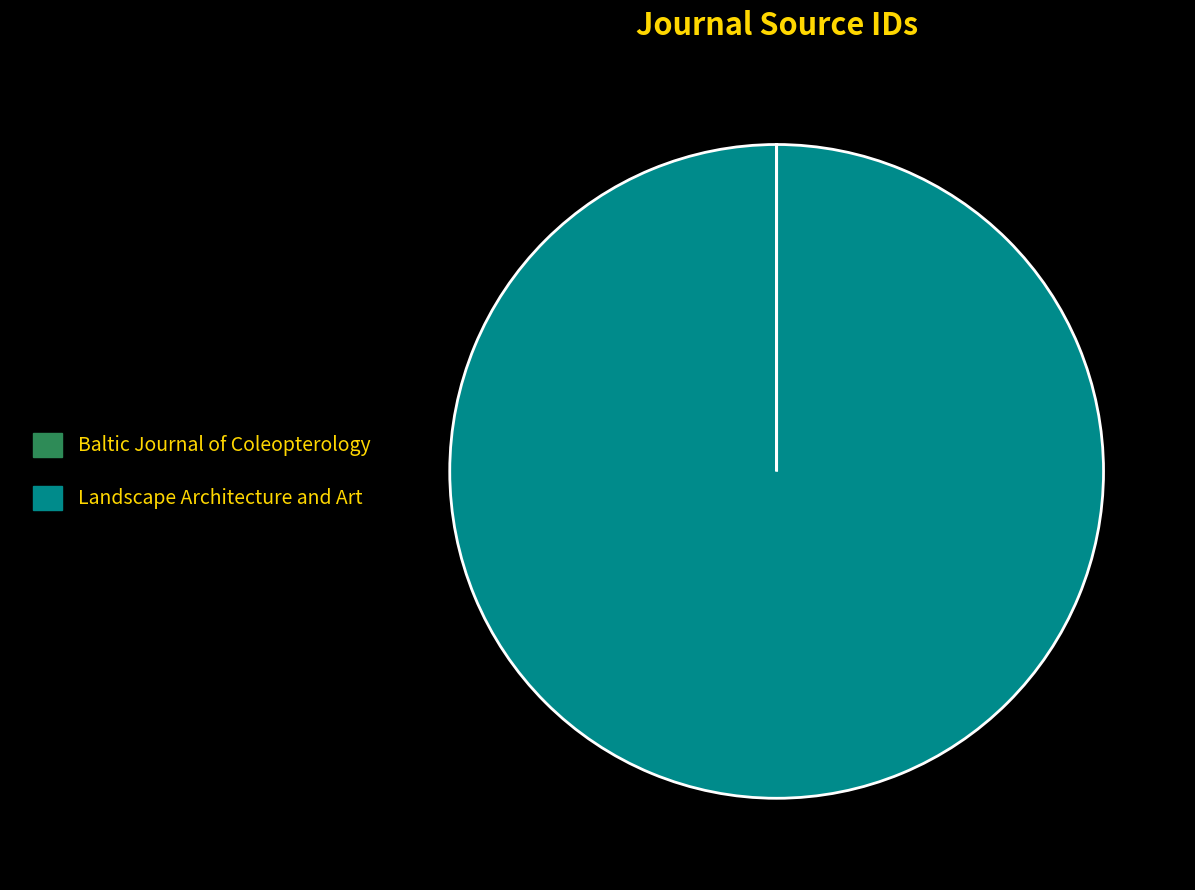

Is it true that Landscape Architecture and Art is 100% of the pie?

True